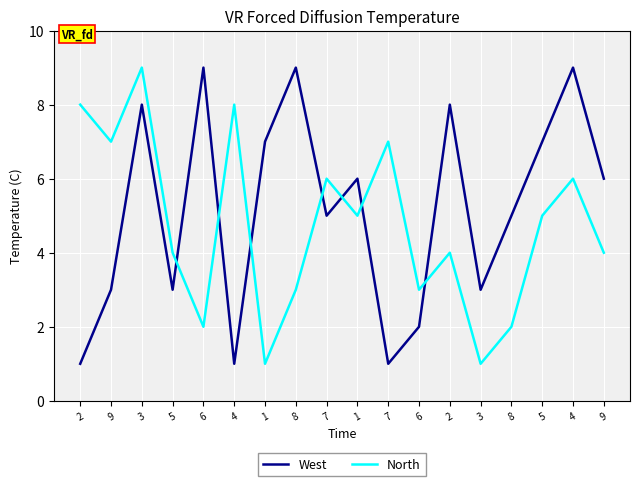

What are all the series names shown in the legend?

West, North